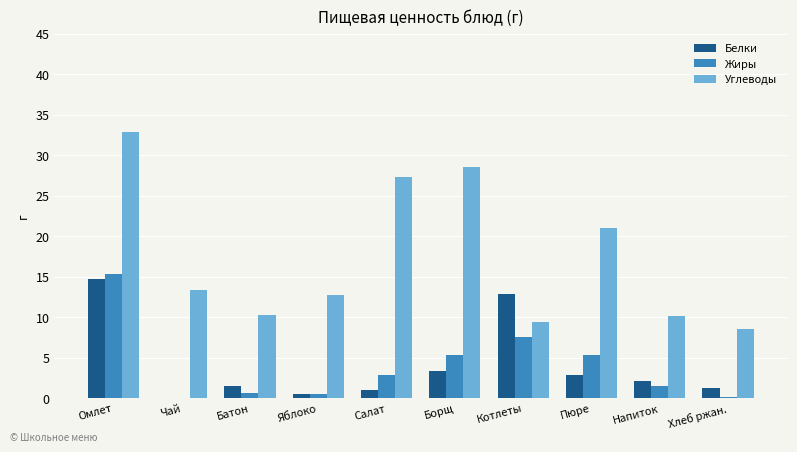

Which series has the largest total across all categories?

Углеводы